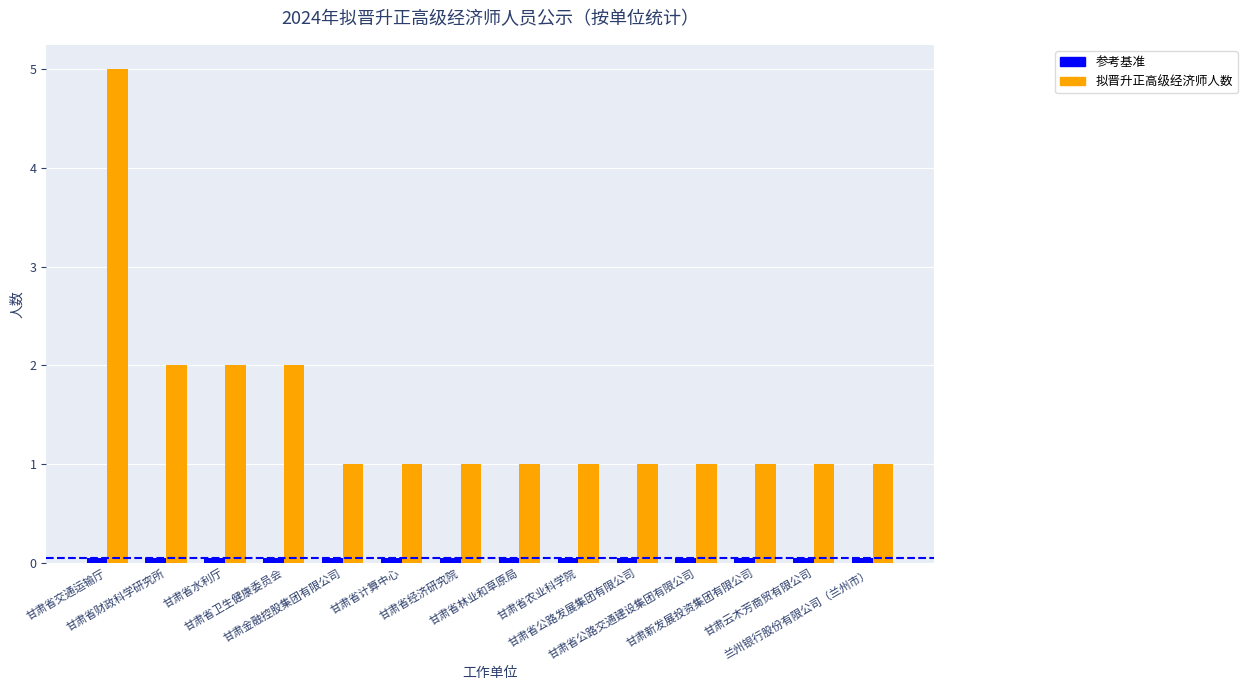

What is the maximum value shown in the chart?

5.0